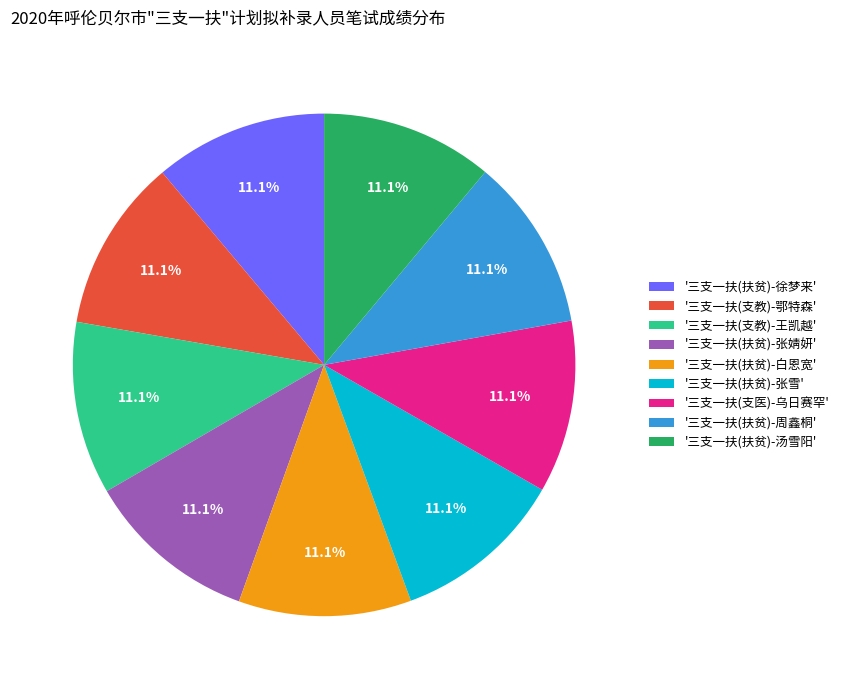

What is the ratio of the value at '三支一扶(扶贫)-周鑫桐' to the value at '三支一扶(支教)-王凯越'?

1.0